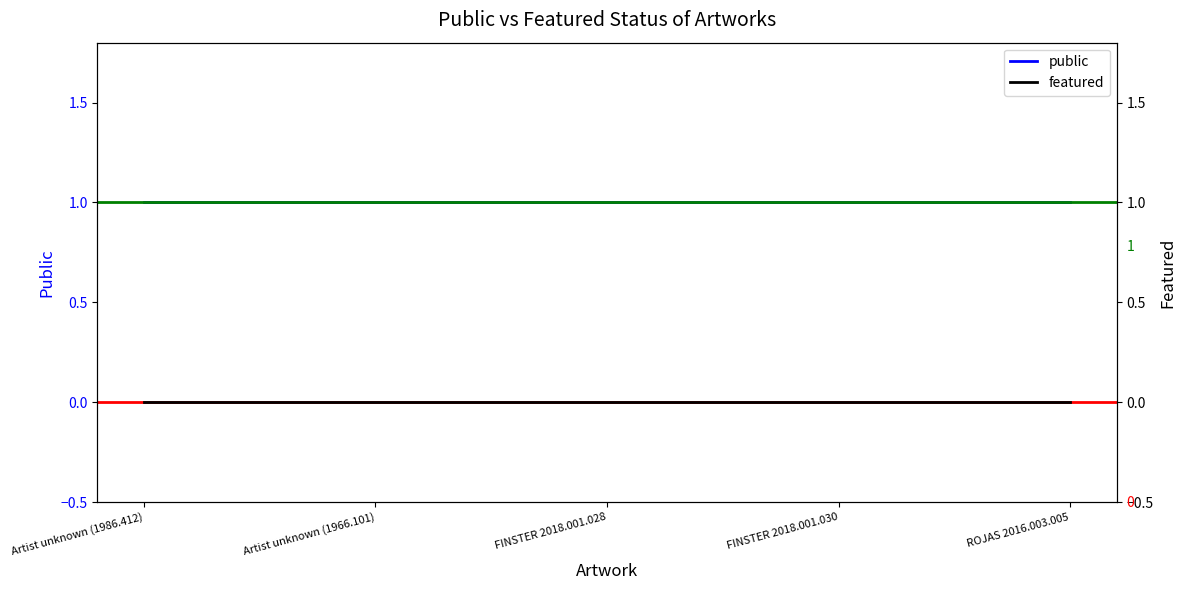

Which series has the largest range (max minus min)?

public